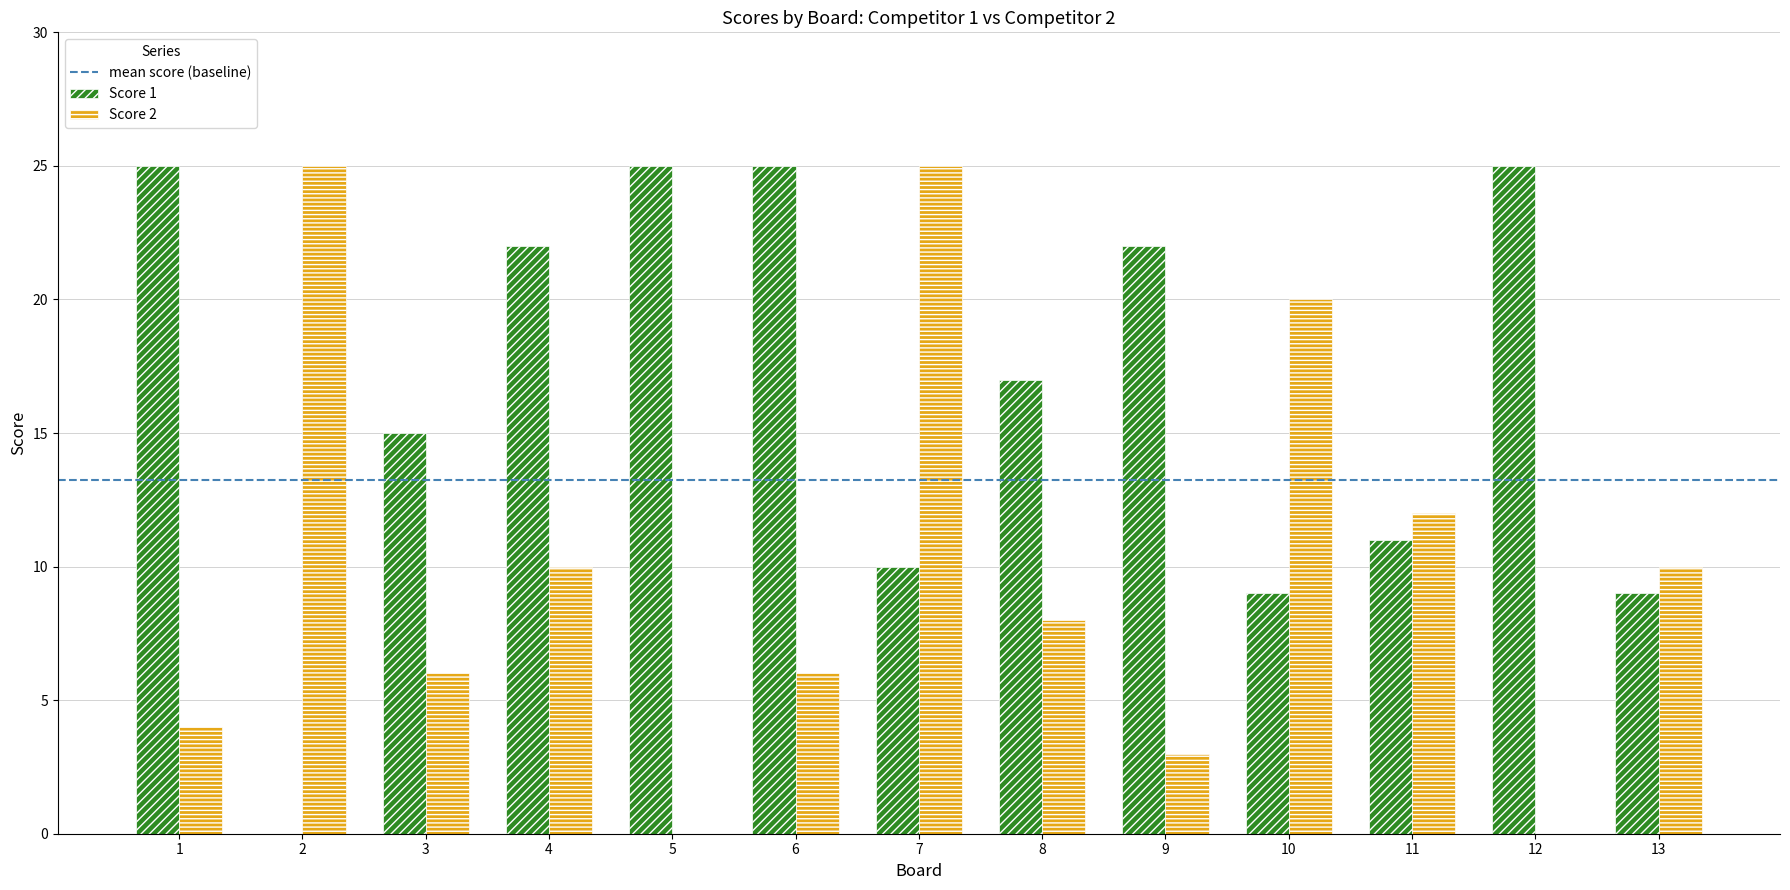

What is the sum of all Score 2 values?

129